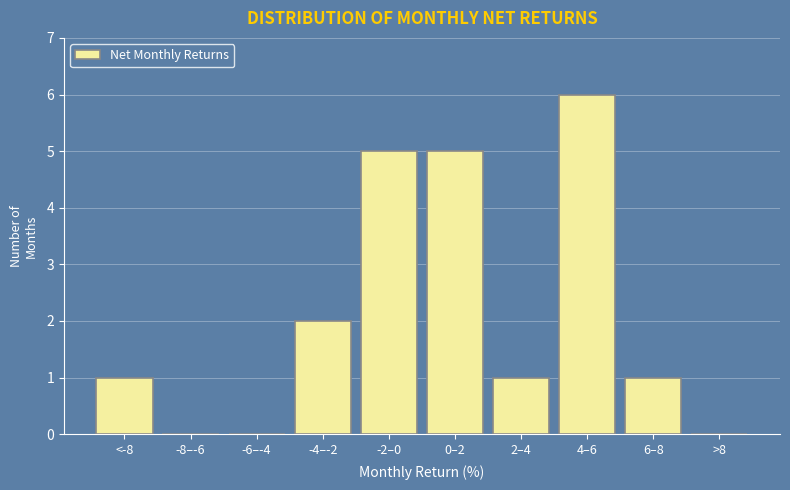

Reading left to right, extract all data points from this chart.

<-8=1	-8–-6=0	-6–-4=0	-4–-2=2	-2–0=5	0–2=5	2–4=1	4–6=6	6–8=1	>8=0